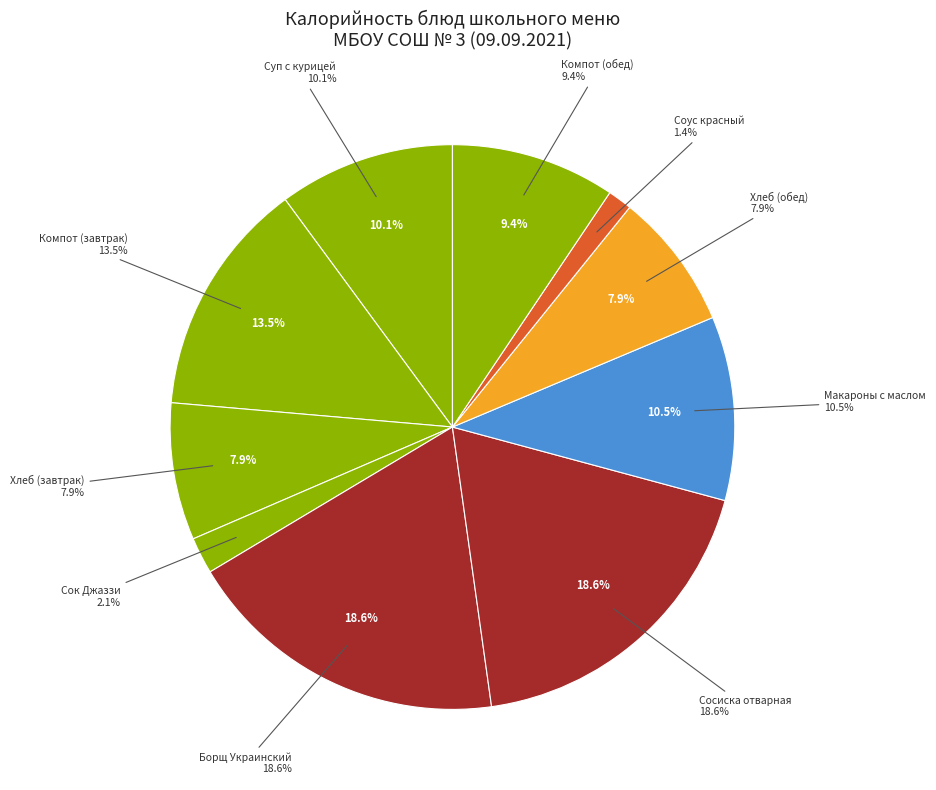

Rank the categories by value from lowest to highest.

Соус красный основной, Сок "Джаззи", Хлеб ржано-пшеничный (завтрак), Хлеб ржано-пшеничный (обед), Компот из сухофруктов (обед), Суп "Кудрявый" с курицей, Макароны отварные с маслом, Компот из сухофруктов (завтрак), Сосиска отварная, Борщ "Украинский" с курицей